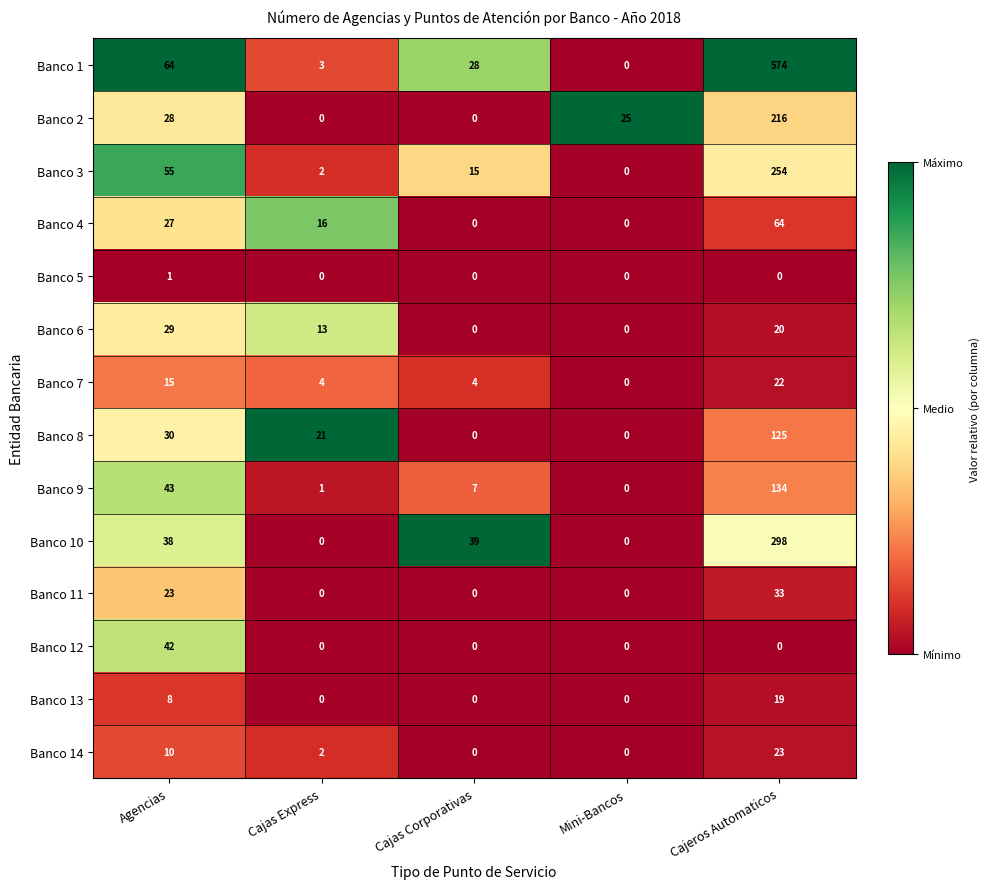

Is the value of Banco 5 at Agencias greater than the value of Banco 11 at Cajas Express?

Yes